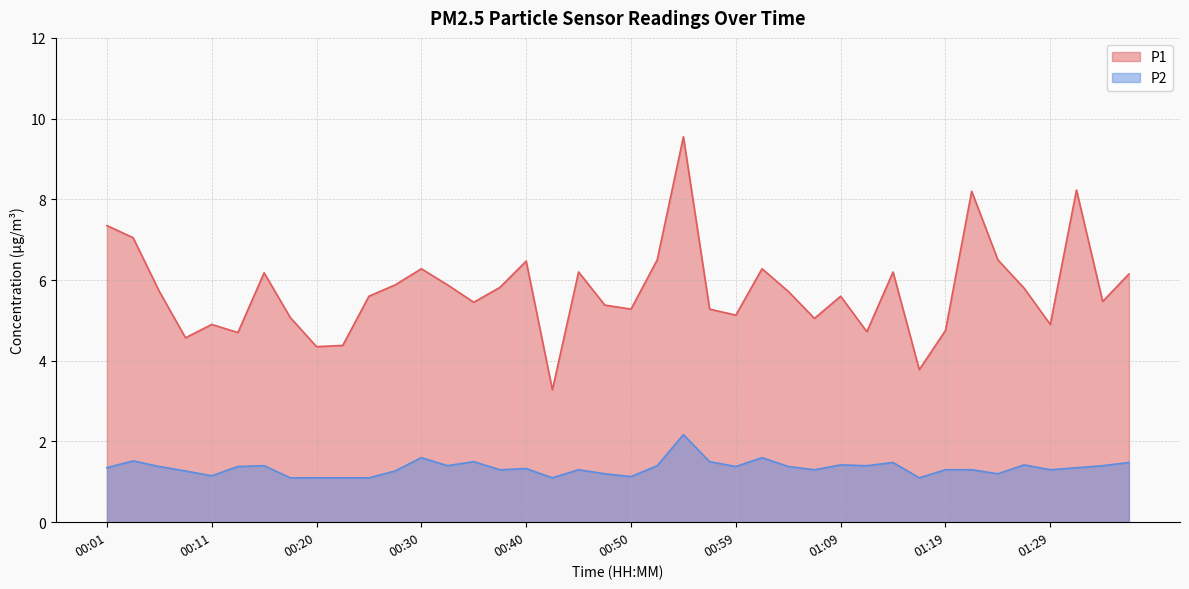

Is it true that P1 equals 7.0 at 00:03?

True